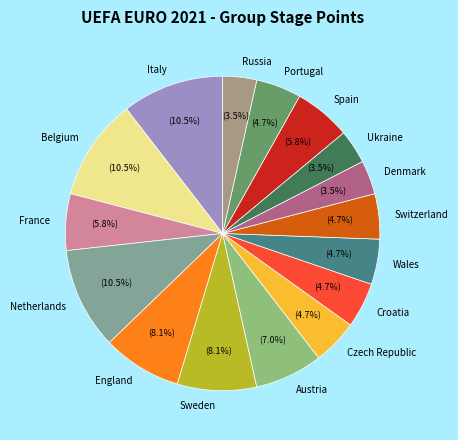

Does Italy represent more than half of the total?

No